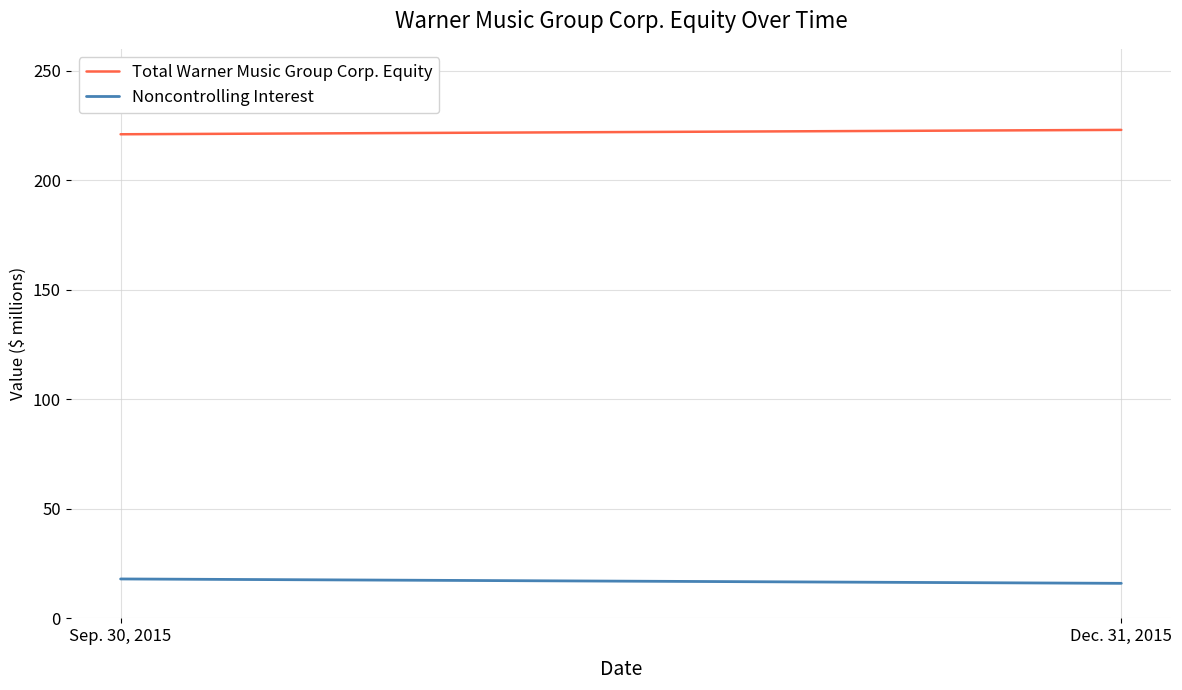

What is the maximum value for Total Warner Music Group Corp. Equity?

223